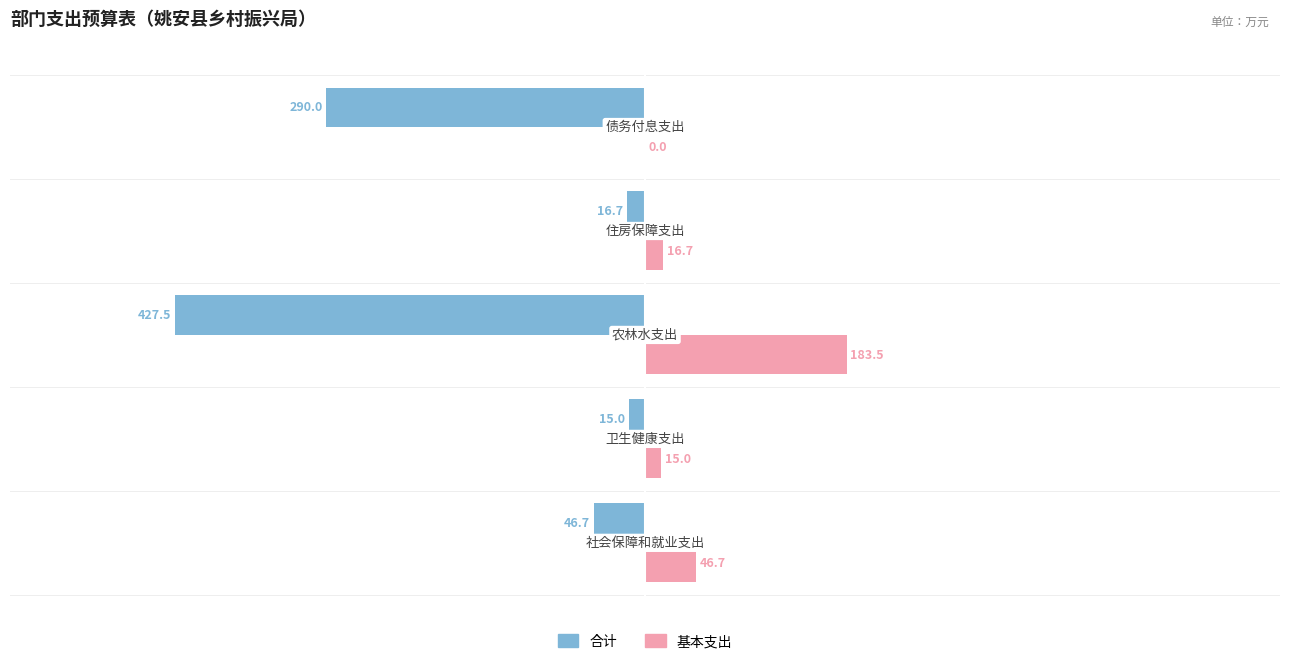

Which series has the largest total across all categories?

基本支出